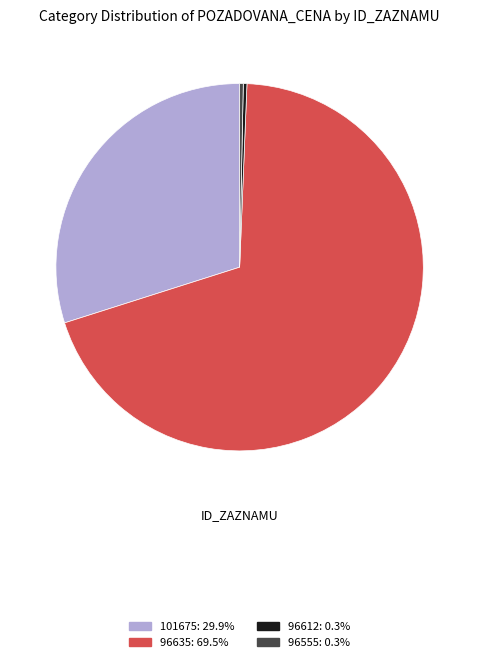

Do 96555: 0.3% and 101675: 29.9% together represent more than half of the pie?

No